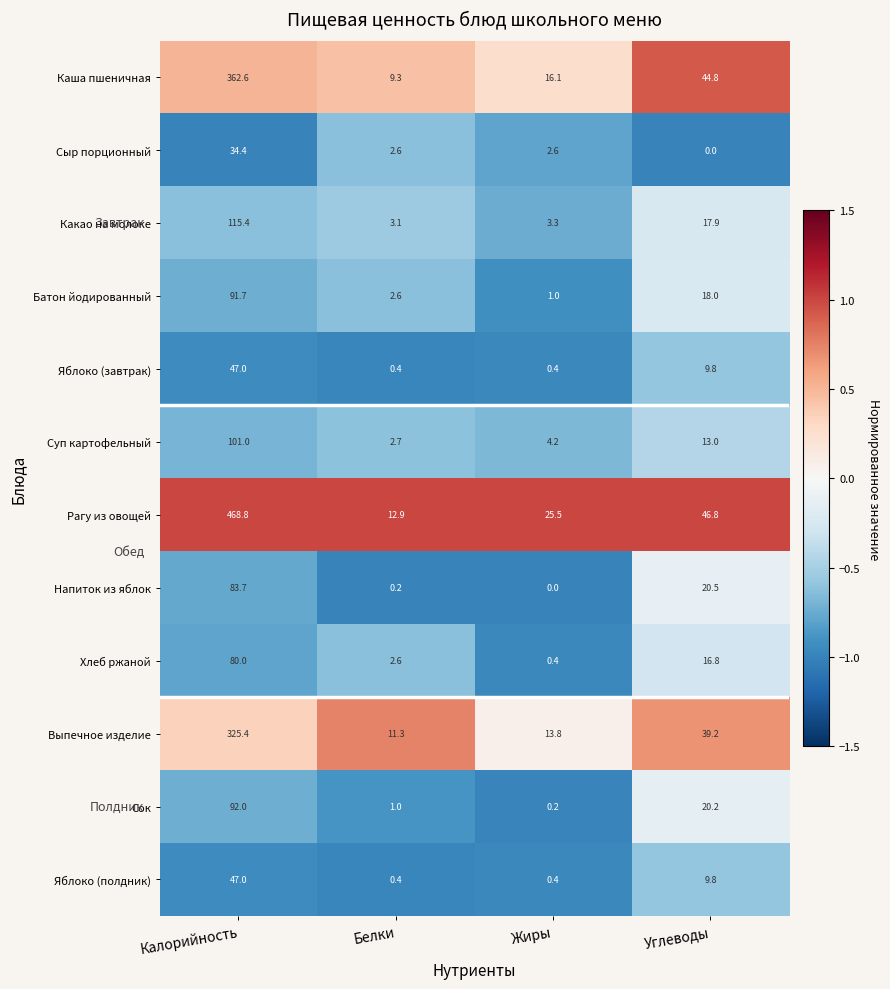

What is the spread (max minus min) of values at Белки?

12.7